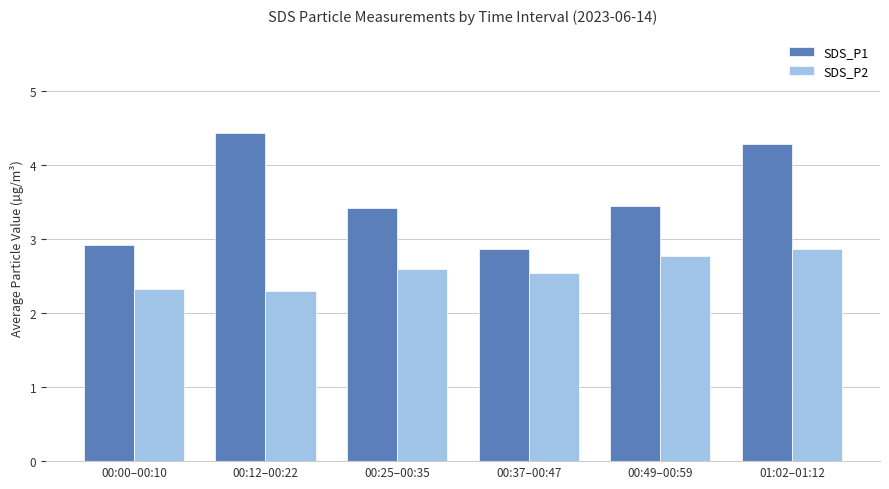

What is the label of the 6th bar from the left?

01:02–01:12